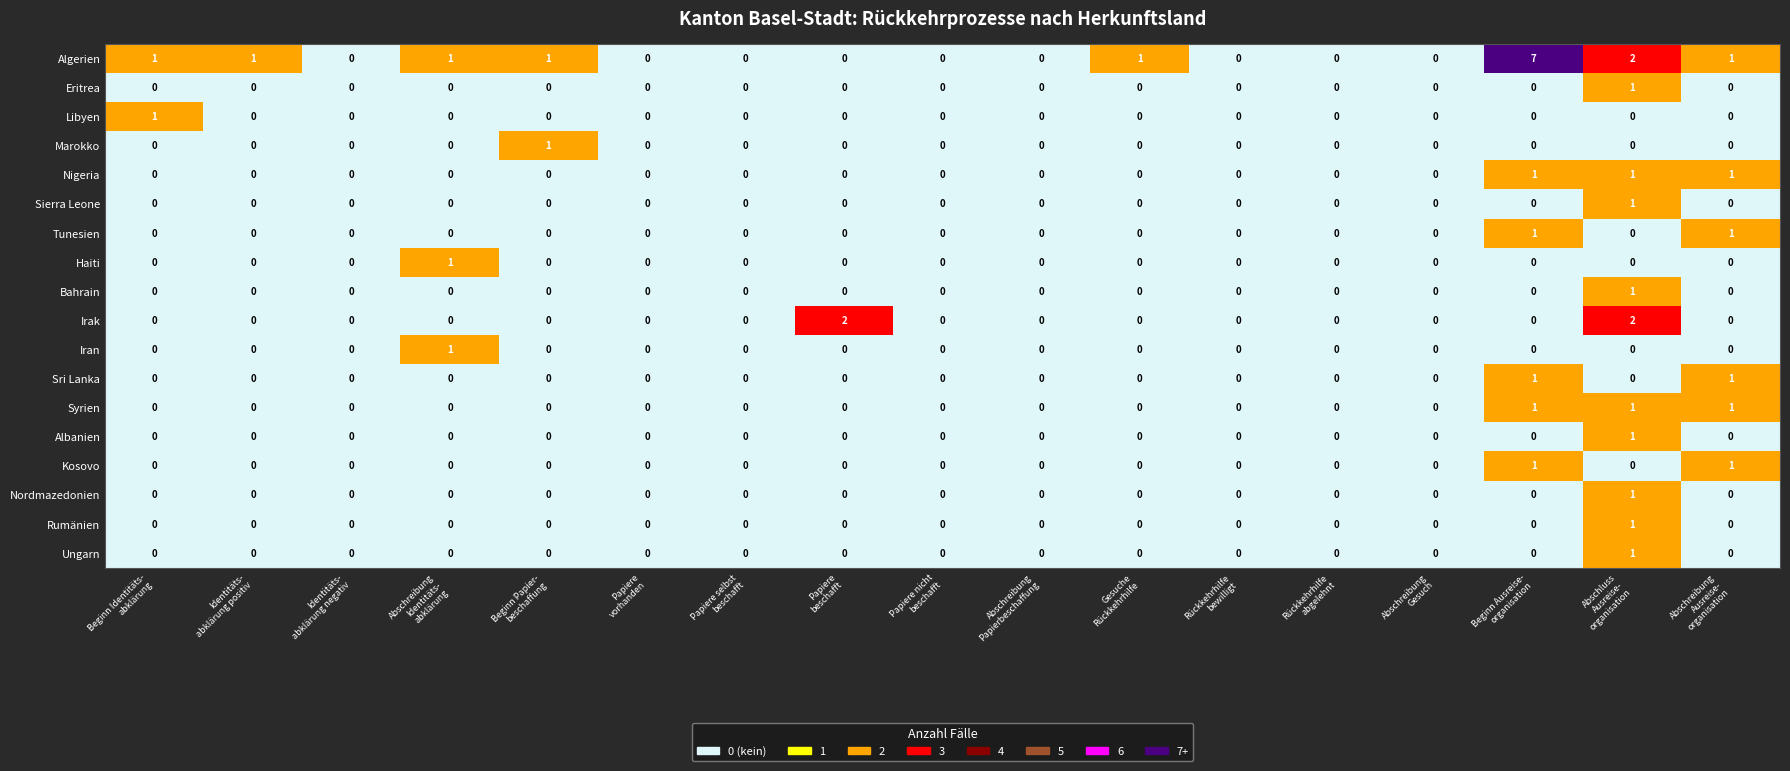

Between Papiere
beschafft and Papiere nicht
beschafft, which series saw the biggest shift?

Irak